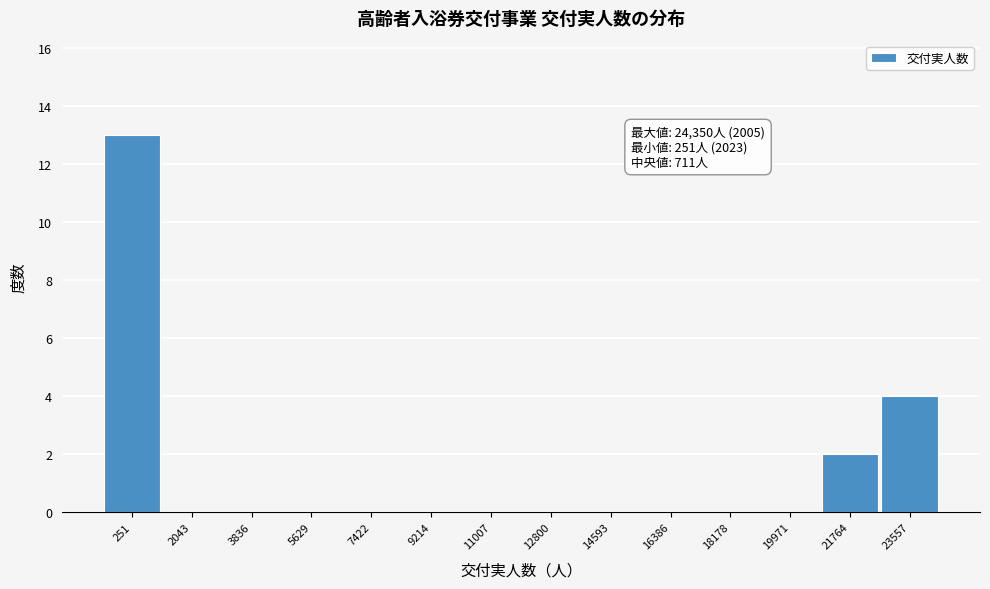

Reading left to right, transcribe all the data shown in this chart.

251=13	2043=0	3836=0	5629=0	7422=0	9214=0	11007=0	12800=0	14593=0	16386=0	18178=0	19971=0	21764=2	23557=4